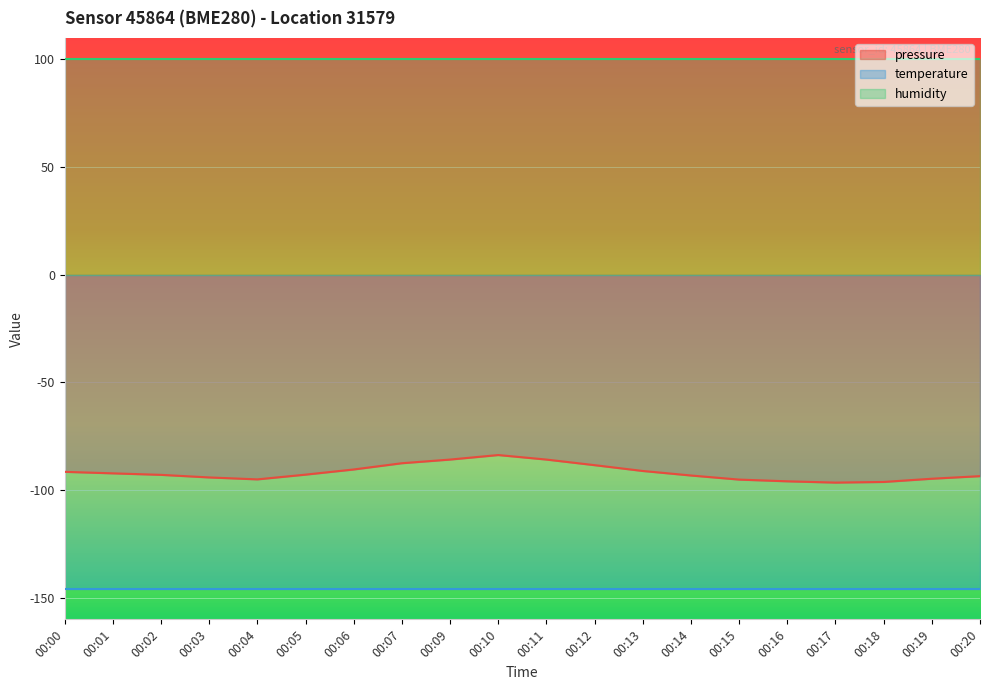

What is the difference between the pressure values at 00:06 and 00:10?

6.7